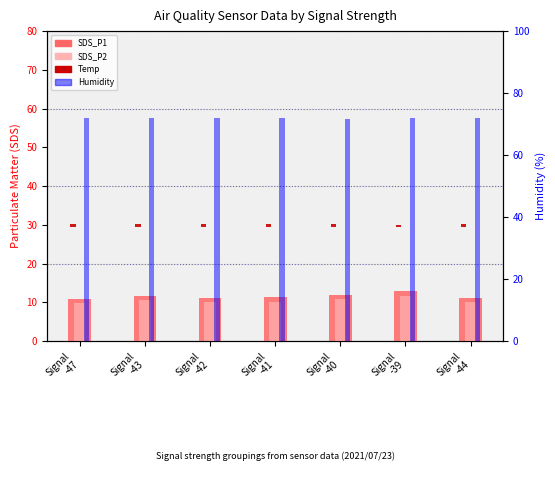

What is the value of the Temp offset bar at the 6th from the left?

0.5